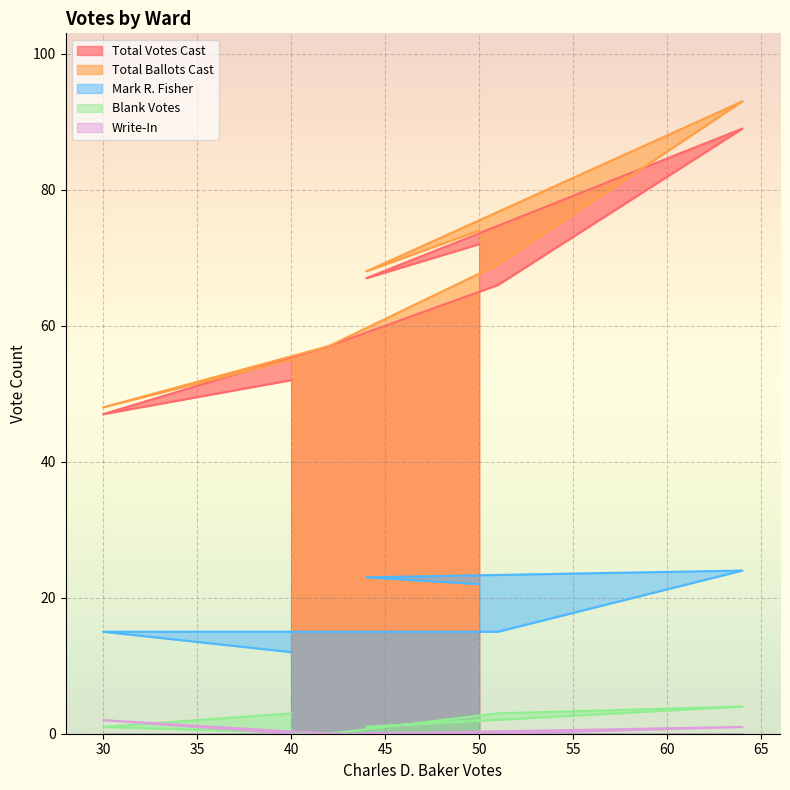

Does the chart display data point markers on the line(s)?

No